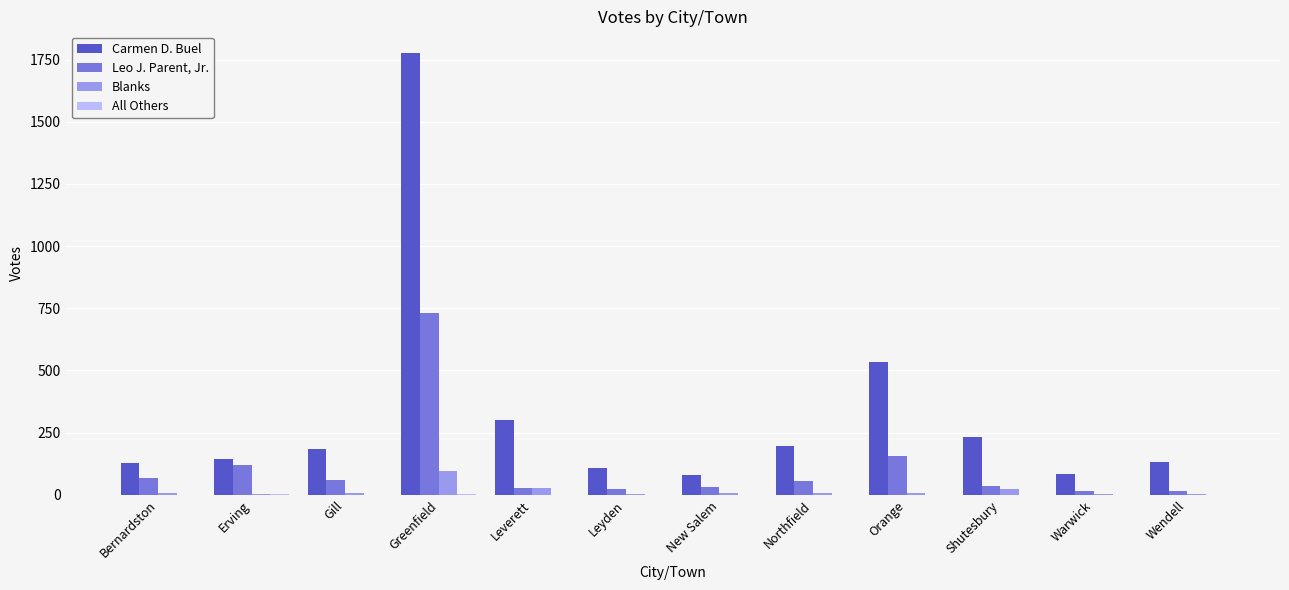

Where is Blanks nearest to the value 49?

Leverett